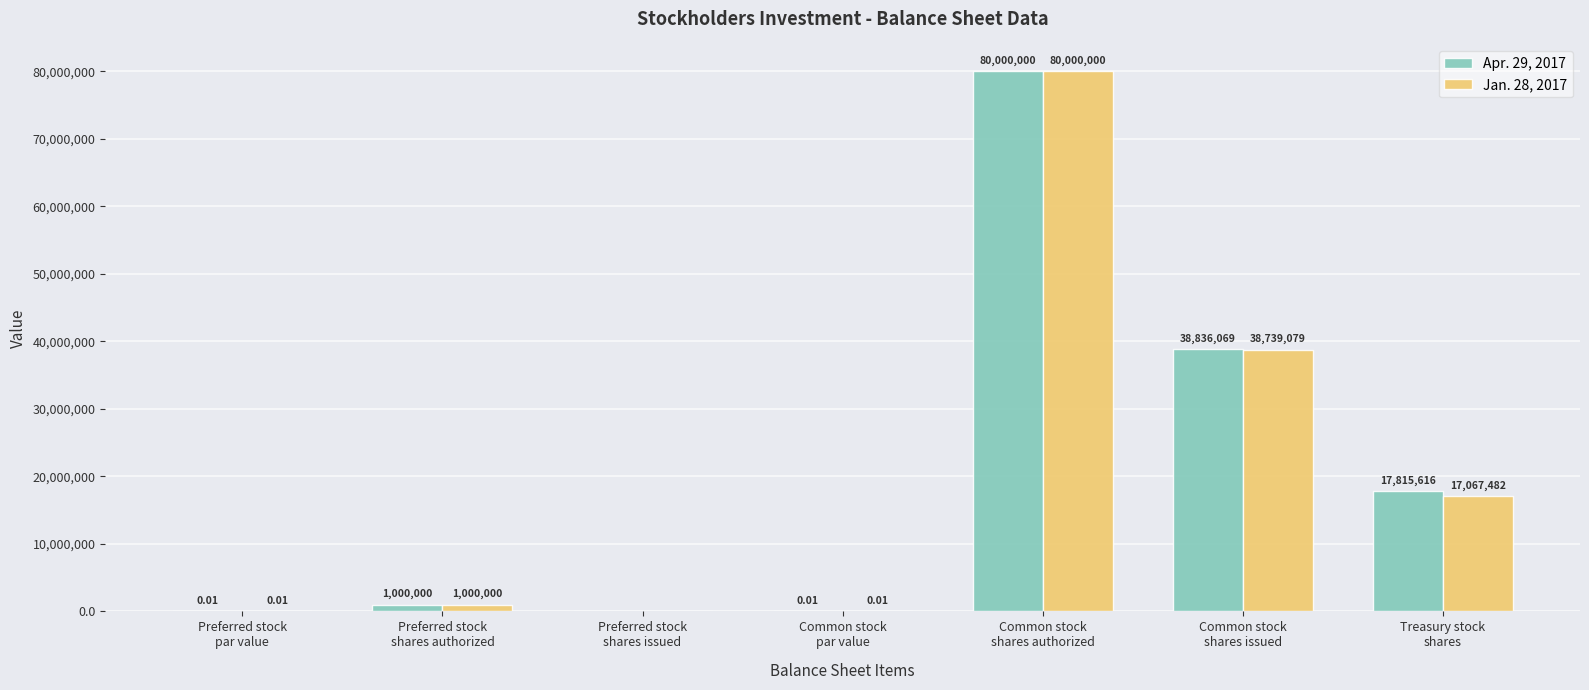

What is the sum of all Jan. 28, 2017 values?

136806561.0